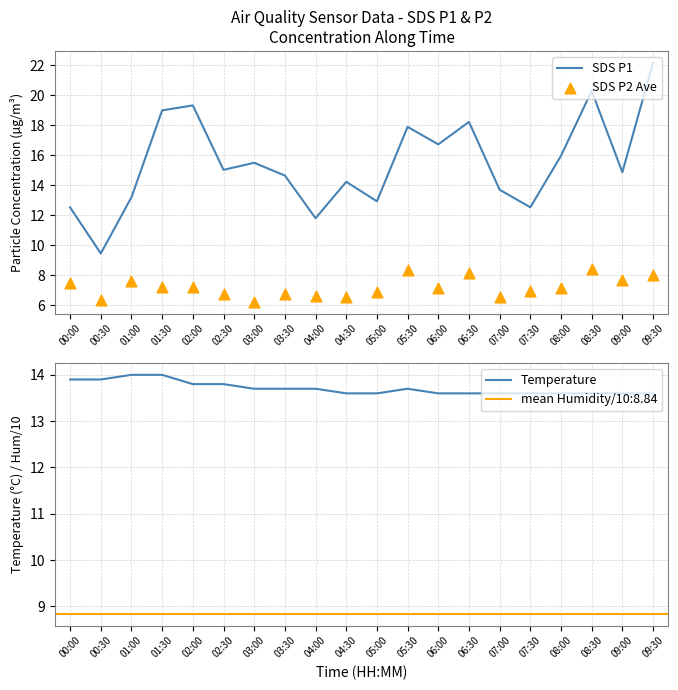

At how many categories does at least one series exceed 15?

10